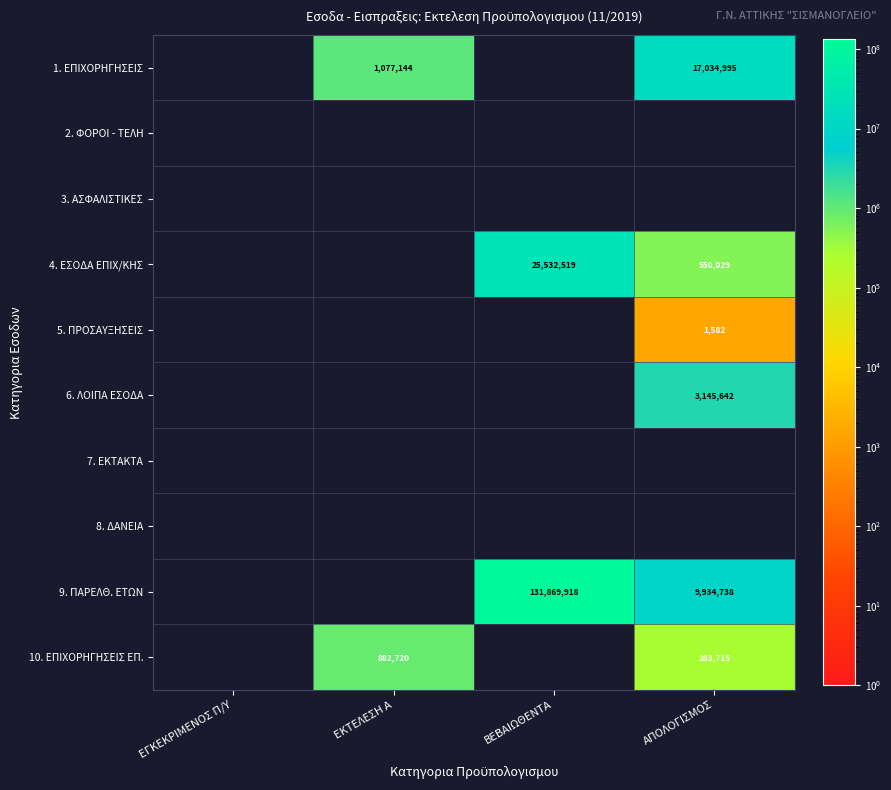

At which category is the sum across all series the highest?

ΒΕΒΑΙΩΘΕΝΤΑ